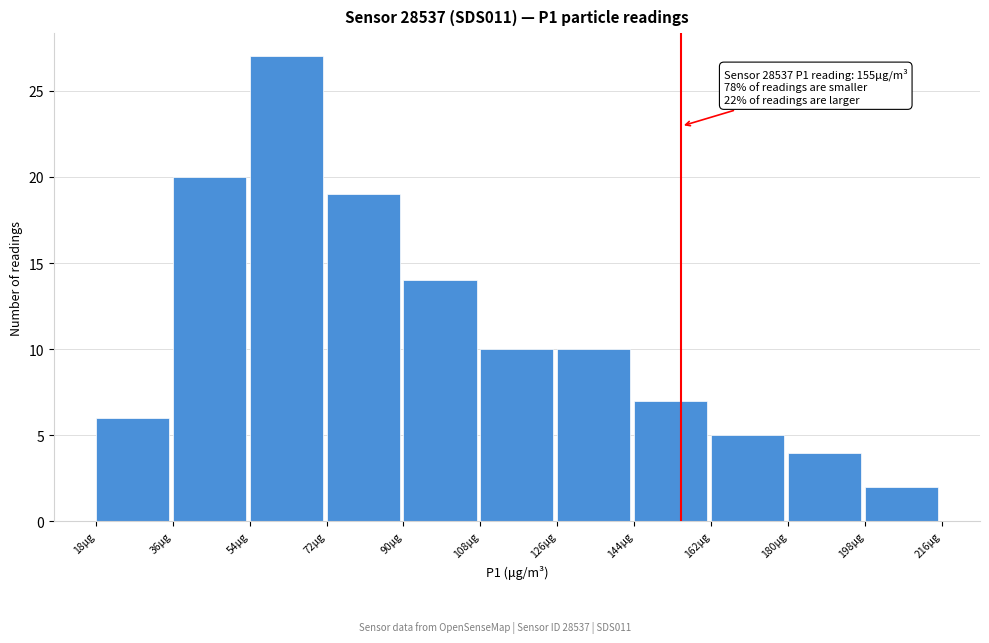

Over which range of the x-axis is the bar tallest?

54 to 72